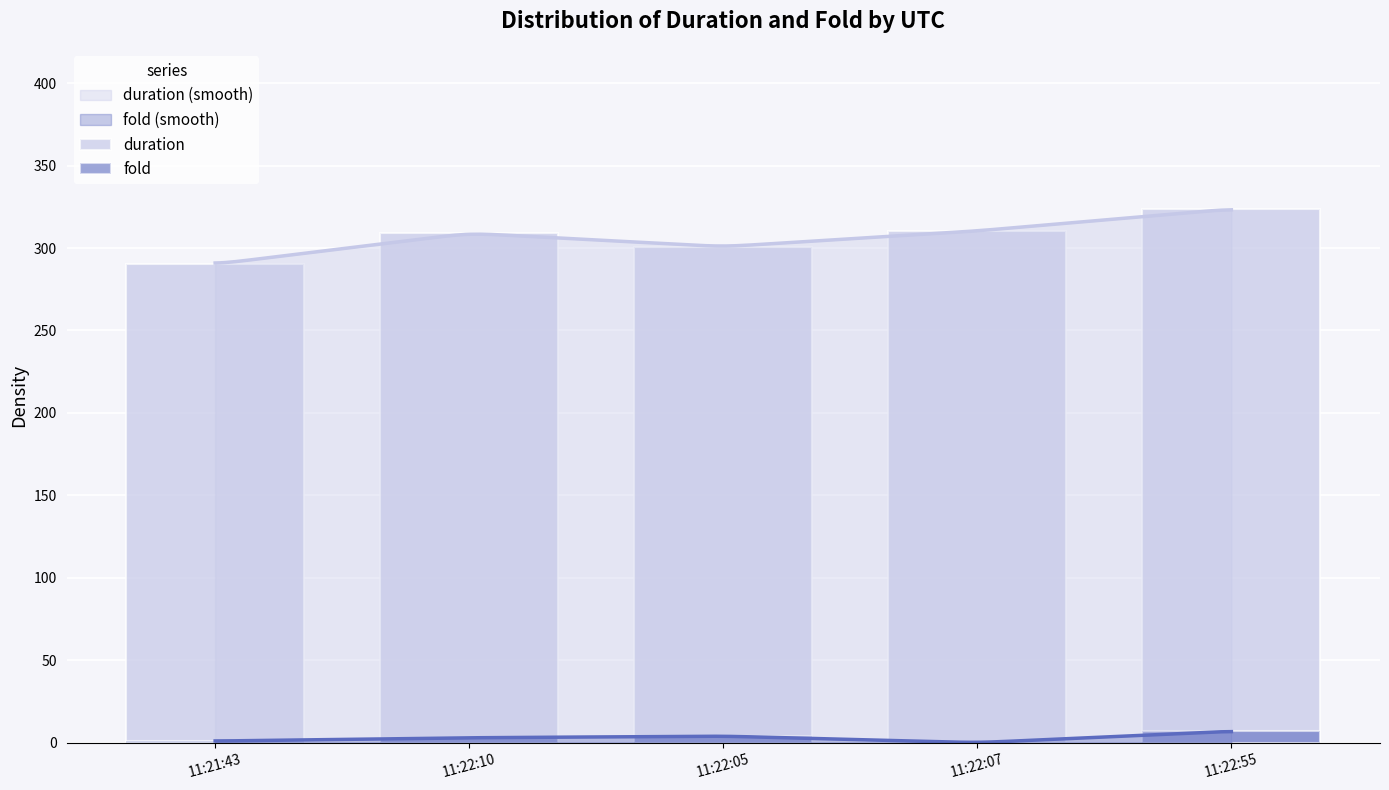

Between 11:21:43 and 11:22:55, which series saw the biggest shift?

duration